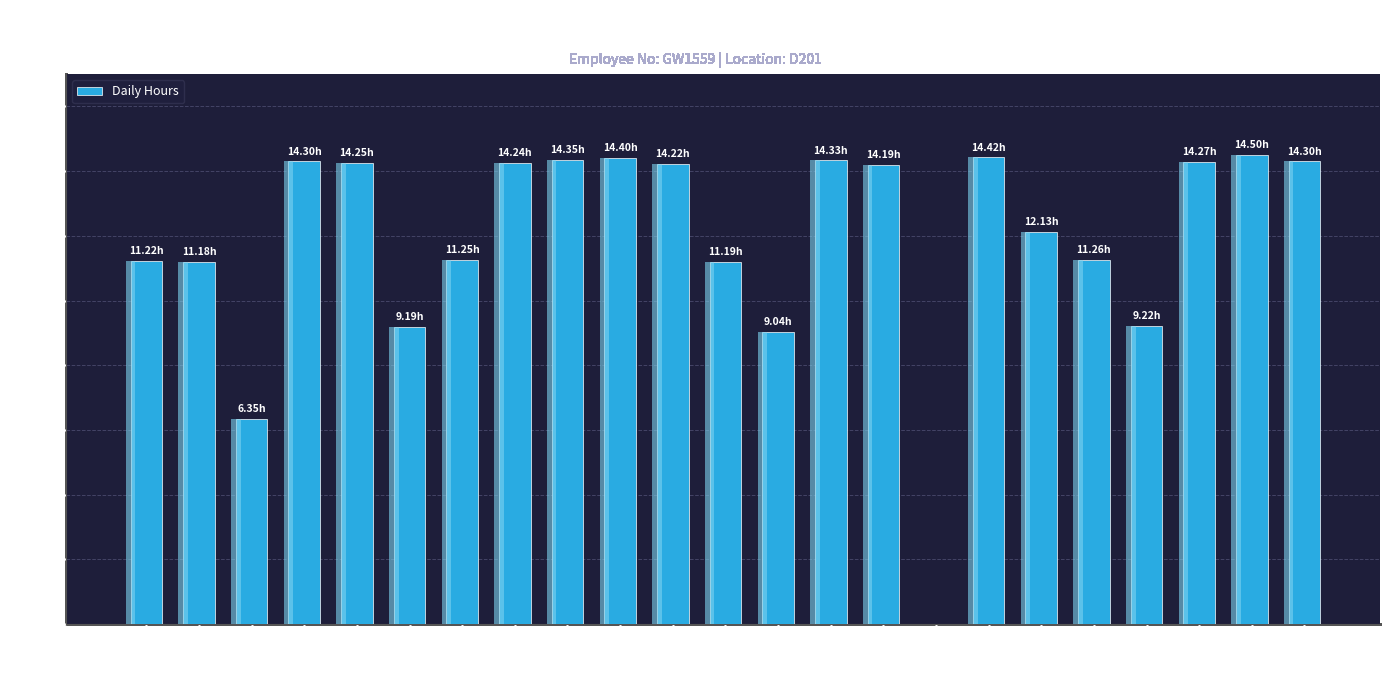

The chart shows a value of 14.4 at 14-Thu. True or false?

True